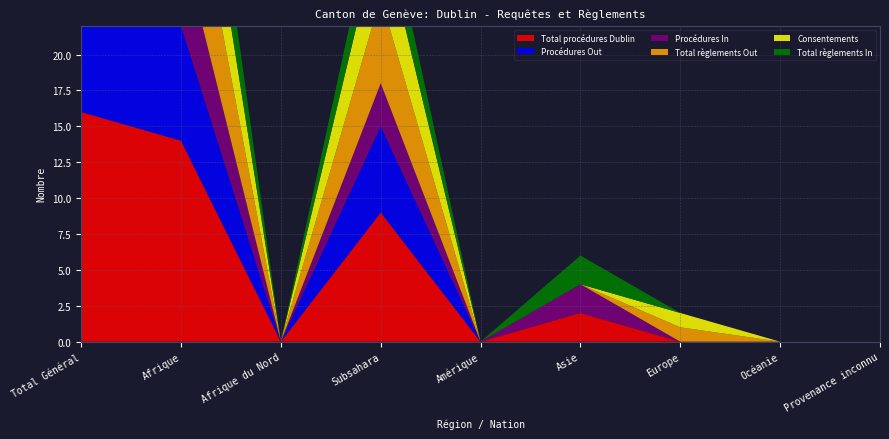

Reading left to right, list all the values displayed in this chart.

Total procédures Dublin: Total Général=16	Afrique=14	Afrique du Nord=0	Subsahara=9	Amérique=0	Asie=2	Europe=0	Océanie=0	Provenance inconnu=0
Procédures Out: Total Général=8	Afrique=8	Afrique du Nord=0	Subsahara=6	Amérique=0	Asie=0	Europe=0	Océanie=0	Provenance inconnu=0
Procédures In: Total Général=8	Afrique=6	Afrique du Nord=0	Subsahara=3	Amérique=0	Asie=2	Europe=0	Océanie=0	Provenance inconnu=0
Total règlements Out: Total Général=10	Afrique=9	Afrique du Nord=0	Subsahara=6	Amérique=0	Asie=0	Europe=1	Océanie=0	Provenance inconnu=0
Consentements: Total Général=8	Afrique=7	Afrique du Nord=0	Subsahara=5	Amérique=0	Asie=0	Europe=1	Océanie=0	Provenance inconnu=0
Total règlements In: Total Général=8	Afrique=6	Afrique du Nord=0	Subsahara=3	Amérique=0	Asie=2	Europe=0	Océanie=0	Provenance inconnu=0